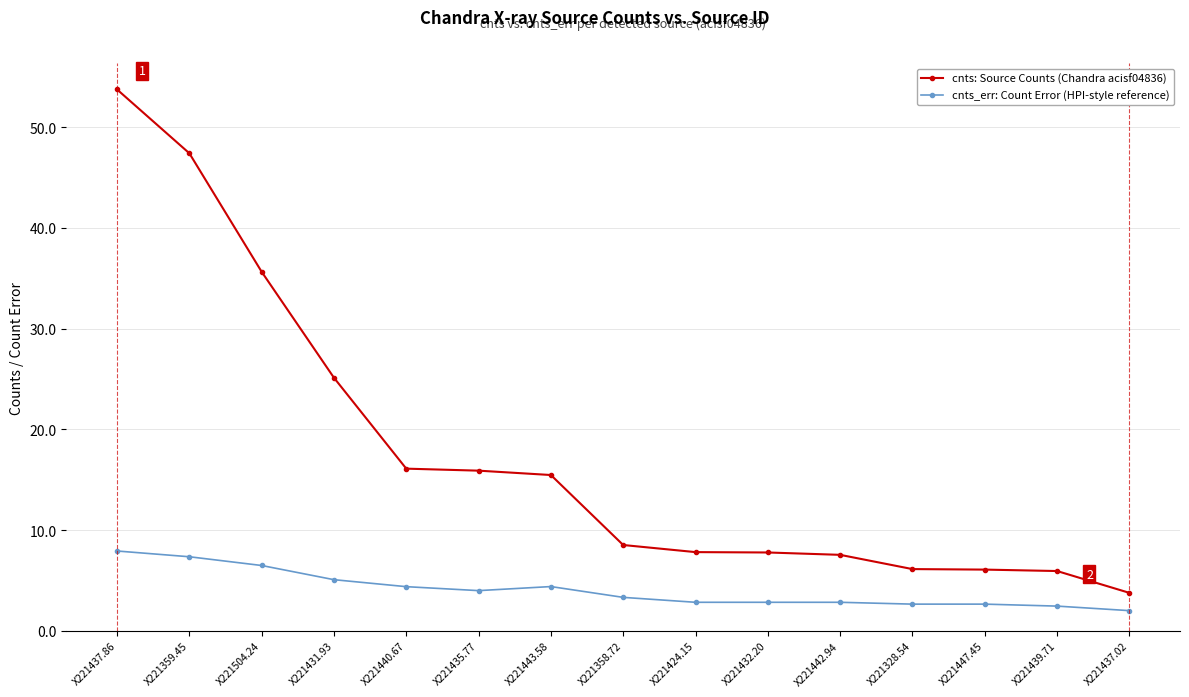

What is the difference between the cnts: Source Counts (Chandra acisf04836) values at X221439.71 and X221424.15?

1.9